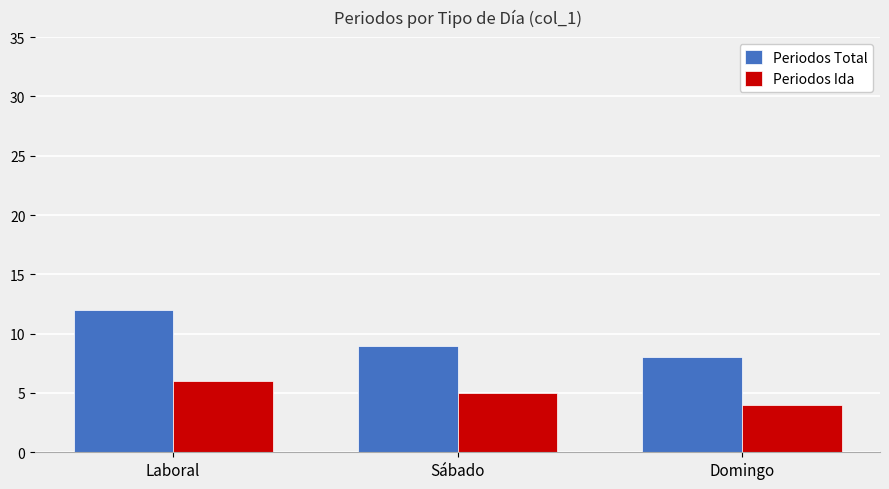

Which series has the largest range (max minus min)?

Periodos Total